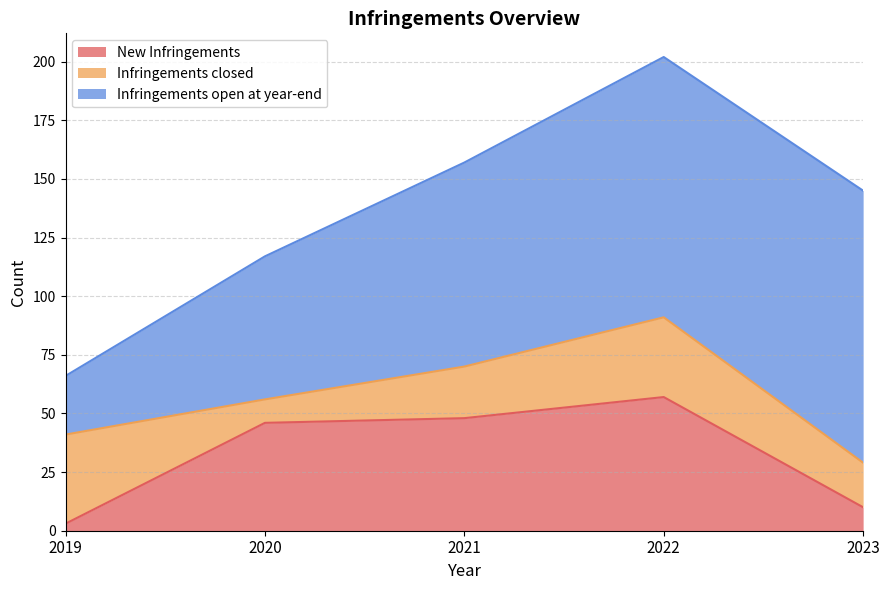

True or false: New Infringements and Infringements closed intersect in this chart.

True